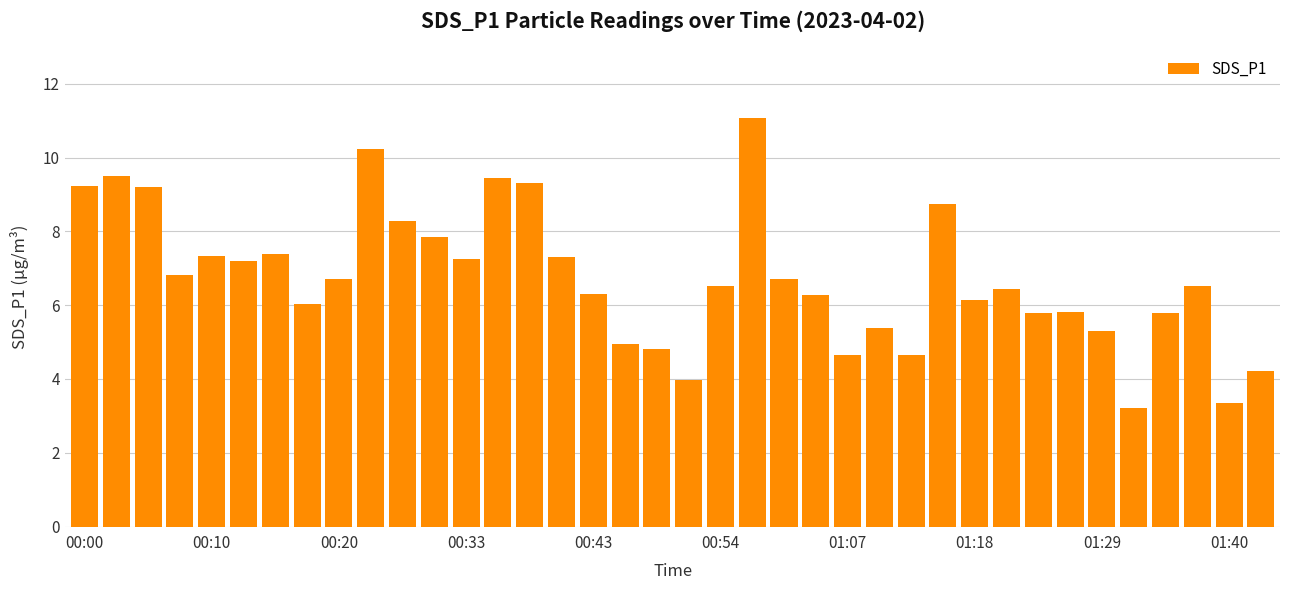

What is the value of the 24th bar from the left?

6.3